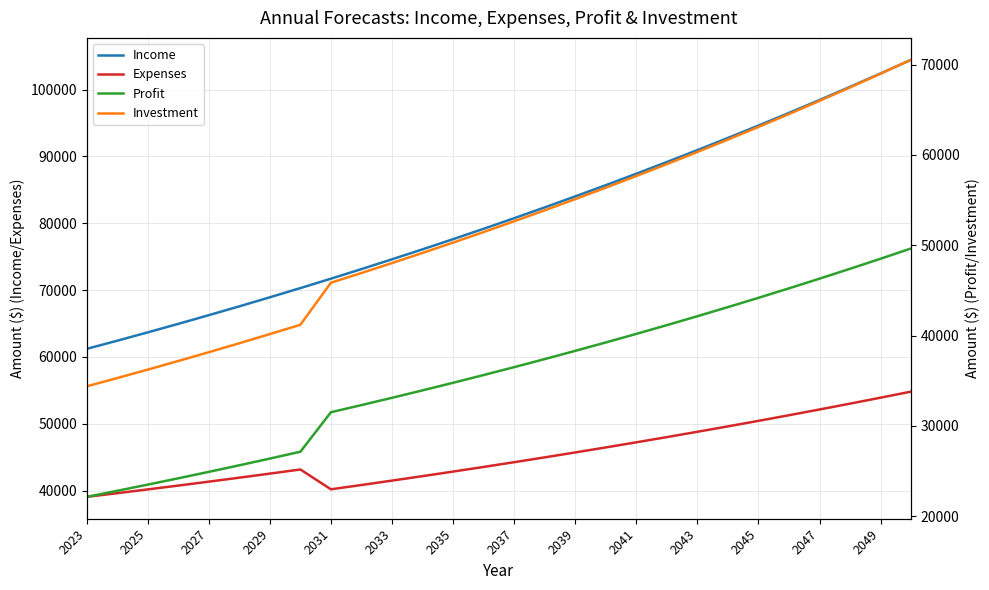

The value of Income at 2025 is 63672.5. True or false?

True